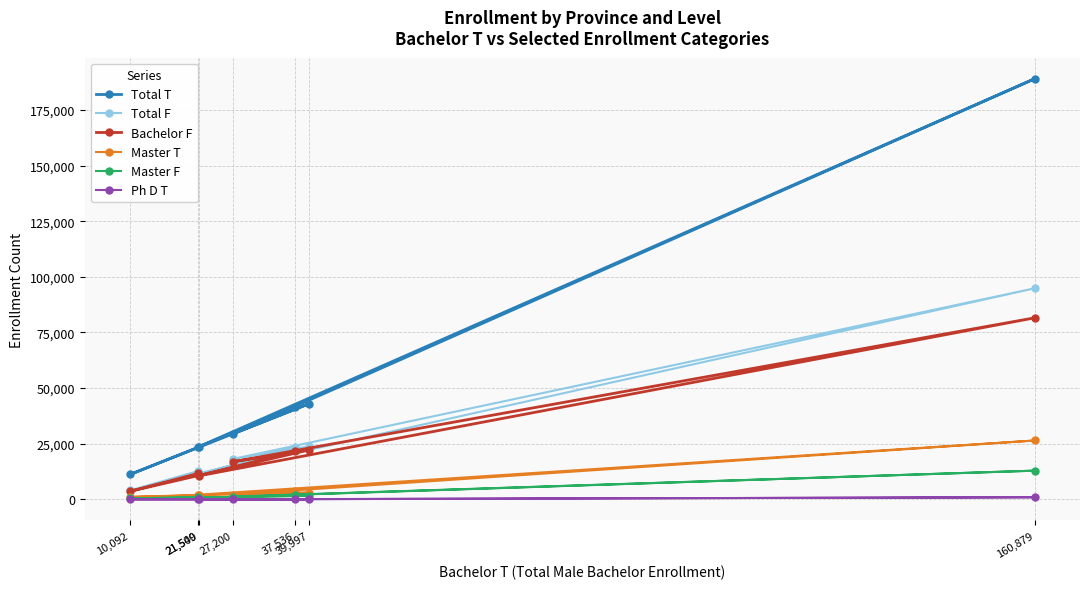

What is the sum of the Total T values at 21,500 and 37,536?

64808